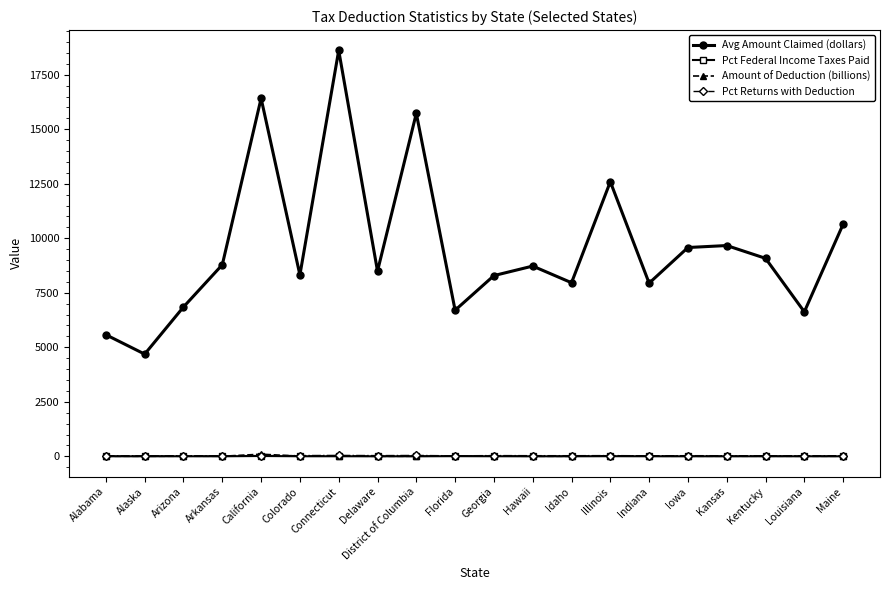

At which category is the sum across all series the highest?

Connecticut